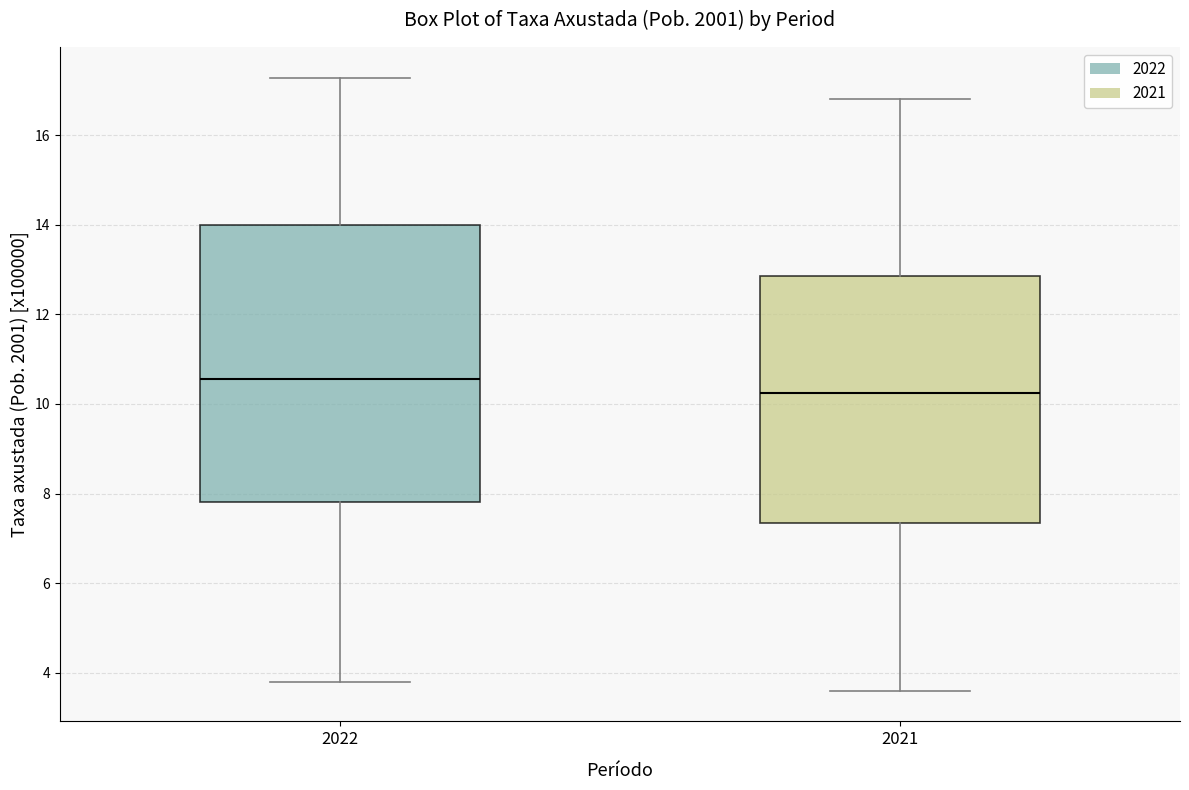

Reading left to right, read every box against the y-axis: the position of its median line, the range the box covers, and the ends of its whiskers. The values are not printed on the chart, so give them approximately, as read against the axis.

2022: median 10.6, box 7.8 to 14.0, whiskers 3.8 to 17.2
2021: median 10.2, box 7.4 to 12.8, whiskers 3.6 to 16.8